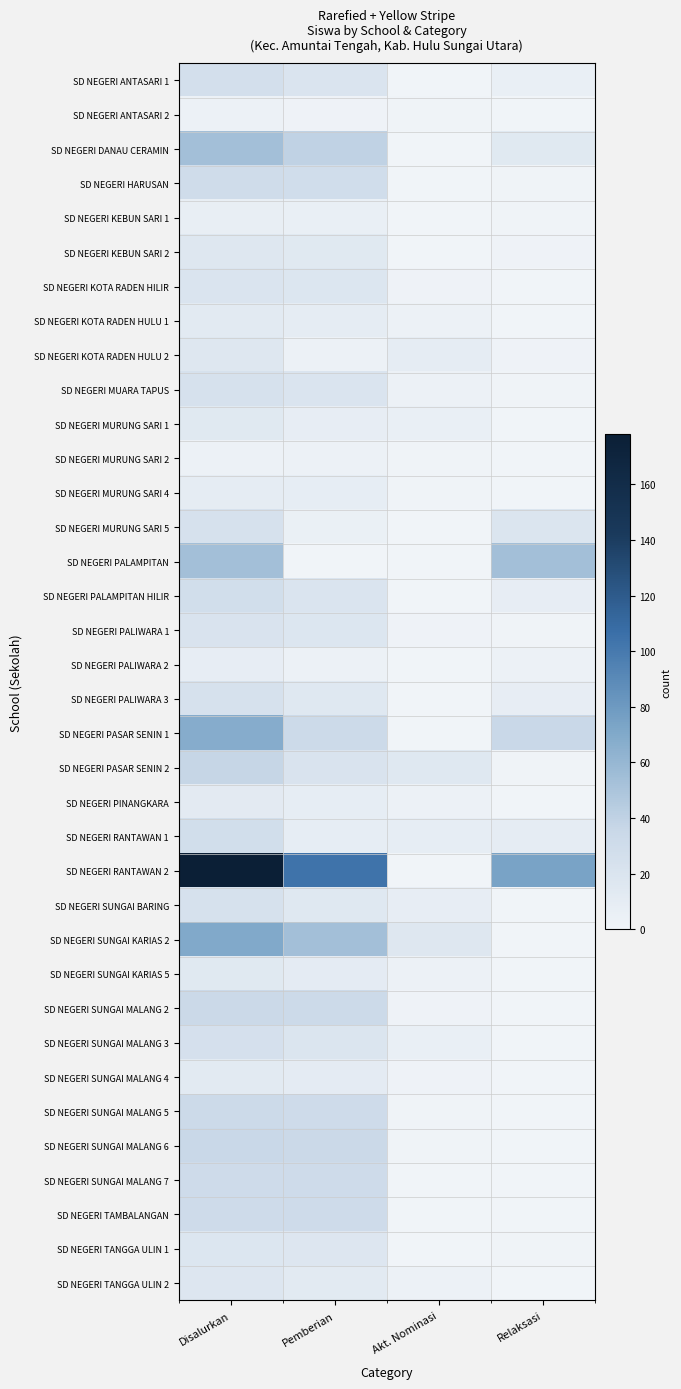

Reading left to right, what are all the values shown in this chart?

SD NEGERI ANTASARI 1: Disalurkan=26	Pemberian=20	Akt. Nominasi=0	Relaksasi=6
SD NEGERI ANTASARI 2: Disalurkan=3	Pemberian=2	Akt. Nominasi=1	Relaksasi=0
SD NEGERI DANAU CERAMIN: Disalurkan=54	Pemberian=40	Akt. Nominasi=0	Relaksasi=14
SD NEGERI HARUSAN: Disalurkan=30	Pemberian=29	Akt. Nominasi=0	Relaksasi=1
SD NEGERI KEBUN SARI 1: Disalurkan=7	Pemberian=6	Akt. Nominasi=0	Relaksasi=1
SD NEGERI KEBUN SARI 2: Disalurkan=16	Pemberian=14	Akt. Nominasi=0	Relaksasi=2
SD NEGERI KOTA RADEN HILIR: Disalurkan=20	Pemberian=18	Akt. Nominasi=2	Relaksasi=0
SD NEGERI KOTA RADEN HULU 1: Disalurkan=13	Pemberian=10	Akt. Nominasi=3	Relaksasi=0
SD NEGERI KOTA RADEN HULU 2: Disalurkan=16	Pemberian=4	Akt. Nominasi=10	Relaksasi=2
SD NEGERI MUARA TAPUS: Disalurkan=24	Pemberian=20	Akt. Nominasi=3	Relaksasi=1
SD NEGERI MURUNG SARI 1: Disalurkan=14	Pemberian=8	Akt. Nominasi=6	Relaksasi=0
SD NEGERI MURUNG SARI 2: Disalurkan=4	Pemberian=3	Akt. Nominasi=1	Relaksasi=0
SD NEGERI MURUNG SARI 4: Disalurkan=10	Pemberian=9	Akt. Nominasi=1	Relaksasi=0
SD NEGERI MURUNG SARI 5: Disalurkan=24	Pemberian=5	Akt. Nominasi=0	Relaksasi=19
SD NEGERI PALAMPITAN: Disalurkan=54	Pemberian=0	Akt. Nominasi=0	Relaksasi=54
SD NEGERI PALAMPITAN HILIR: Disalurkan=28	Pemberian=20	Akt. Nominasi=0	Relaksasi=8
SD NEGERI PALIWARA 1: Disalurkan=21	Pemberian=18	Akt. Nominasi=2	Relaksasi=1
SD NEGERI PALIWARA 2: Disalurkan=8	Pemberian=4	Akt. Nominasi=0	Relaksasi=4
SD NEGERI PALIWARA 3: Disalurkan=23	Pemberian=15	Akt. Nominasi=0	Relaksasi=8
SD NEGERI PASAR SENIN 1: Disalurkan=68	Pemberian=32	Akt. Nominasi=0	Relaksasi=36
SD NEGERI PASAR SENIN 2: Disalurkan=37	Pemberian=21	Akt. Nominasi=15	Relaksasi=1
SD NEGERI PINANGKARA: Disalurkan=12	Pemberian=9	Akt. Nominasi=3	Relaksasi=0
SD NEGERI RANTAWAN 1: Disalurkan=28	Pemberian=9	Akt. Nominasi=9	Relaksasi=10
SD NEGERI RANTAWAN 2: Disalurkan=178	Pemberian=104	Akt. Nominasi=0	Relaksasi=74
SD NEGERI SUNGAI BARING: Disalurkan=23	Pemberian=15	Akt. Nominasi=8	Relaksasi=0
SD NEGERI SUNGAI KARIAS 2: Disalurkan=70	Pemberian=54	Akt. Nominasi=16	Relaksasi=0
SD NEGERI SUNGAI KARIAS 5: Disalurkan=14	Pemberian=11	Akt. Nominasi=3	Relaksasi=0
SD NEGERI SUNGAI MALANG 2: Disalurkan=34	Pemberian=32	Akt. Nominasi=2	Relaksasi=0
SD NEGERI SUNGAI MALANG 3: Disalurkan=25	Pemberian=19	Akt. Nominasi=6	Relaksasi=0
SD NEGERI SUNGAI MALANG 4: Disalurkan=13	Pemberian=11	Akt. Nominasi=2	Relaksasi=0
SD NEGERI SUNGAI MALANG 5: Disalurkan=32	Pemberian=31	Akt. Nominasi=1	Relaksasi=0
SD NEGERI SUNGAI MALANG 6: Disalurkan=35	Pemberian=34	Akt. Nominasi=1	Relaksasi=0
SD NEGERI SUNGAI MALANG 7: Disalurkan=31	Pemberian=31	Akt. Nominasi=0	Relaksasi=0
SD NEGERI TAMBALANGAN: Disalurkan=31	Pemberian=31	Akt. Nominasi=0	Relaksasi=0
SD NEGERI TANGGA ULIN 1: Disalurkan=18	Pemberian=17	Akt. Nominasi=0	Relaksasi=1
SD NEGERI TANGGA ULIN 2: Disalurkan=17	Pemberian=13	Akt. Nominasi=4	Relaksasi=0